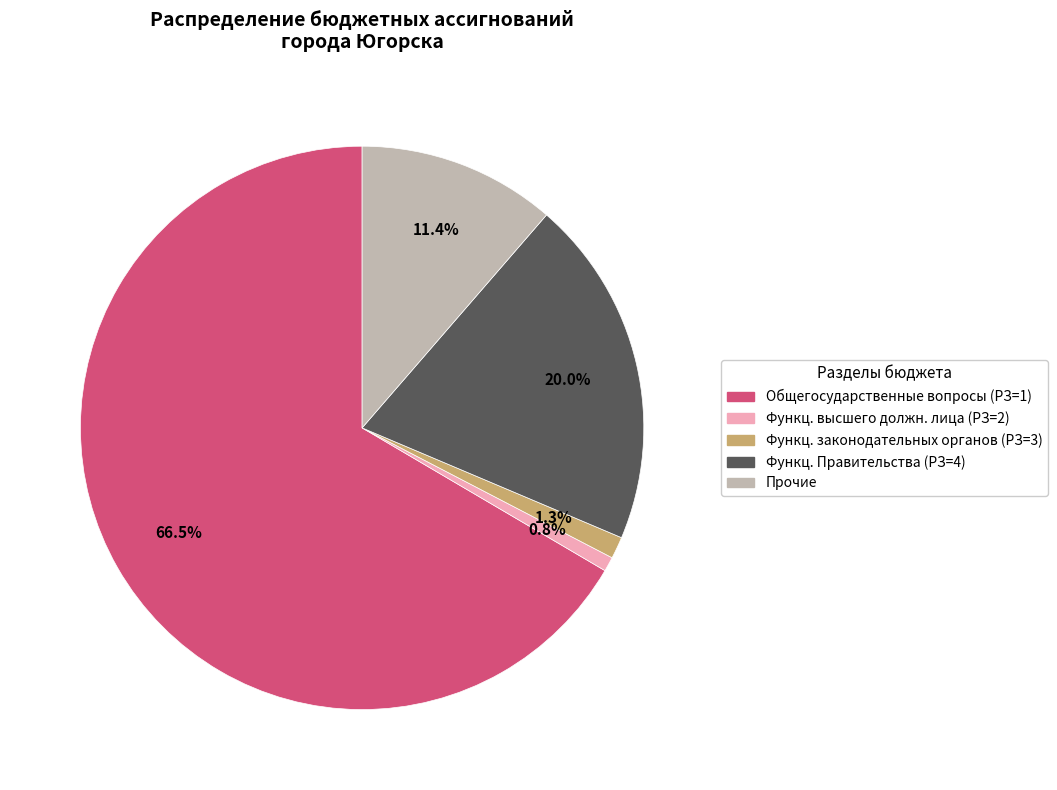

What is the largest slice in the pie chart?

Общегосударственные вопросы (РЗ=1)